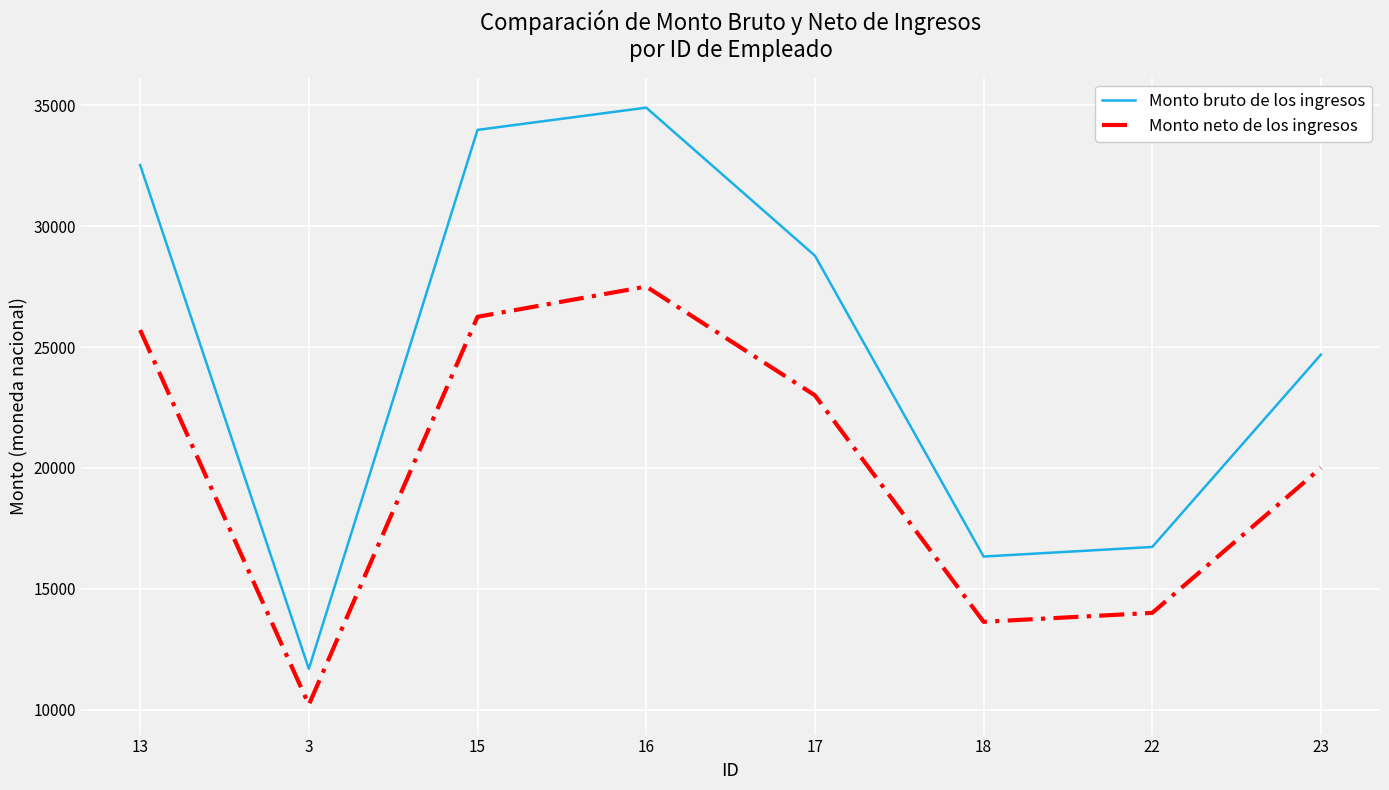

What is the sum of all Monto bruto de los ingresos values?

199622.5